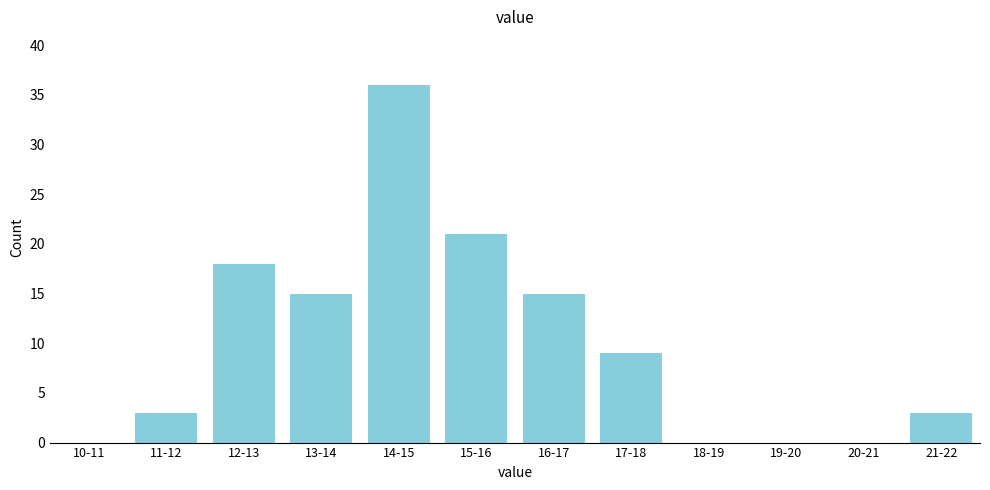

Reading left to right, what are all the values shown in this chart?

10-11=0	11-12=3	12-13=18	13-14=15	14-15=36	15-16=21	16-17=15	17-18=9	18-19=0	19-20=0	20-21=0	21-22=3